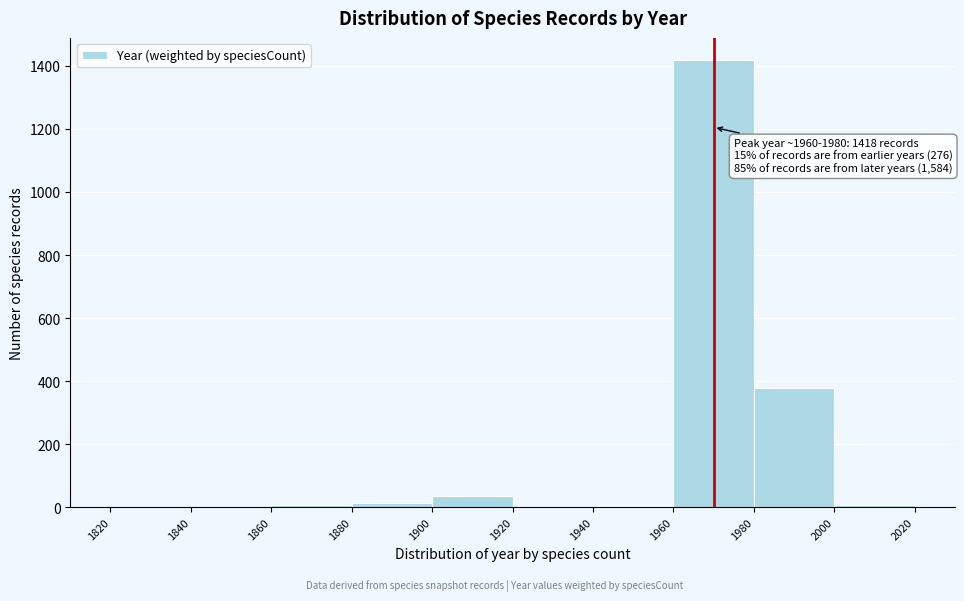

Over which range of the x-axis is the bar tallest?

1960 to 1980